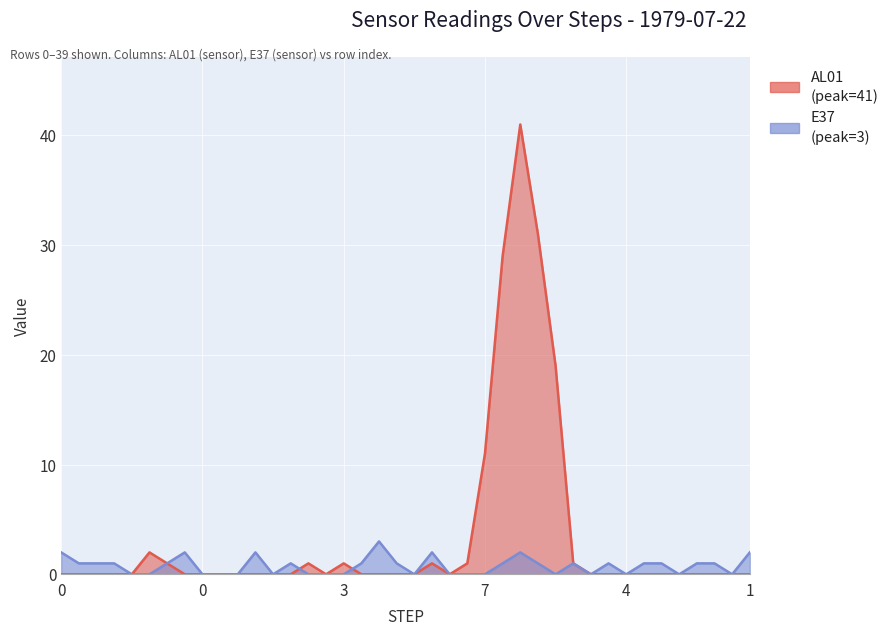

What is the difference between the AL01 values at 1 and 6?

19